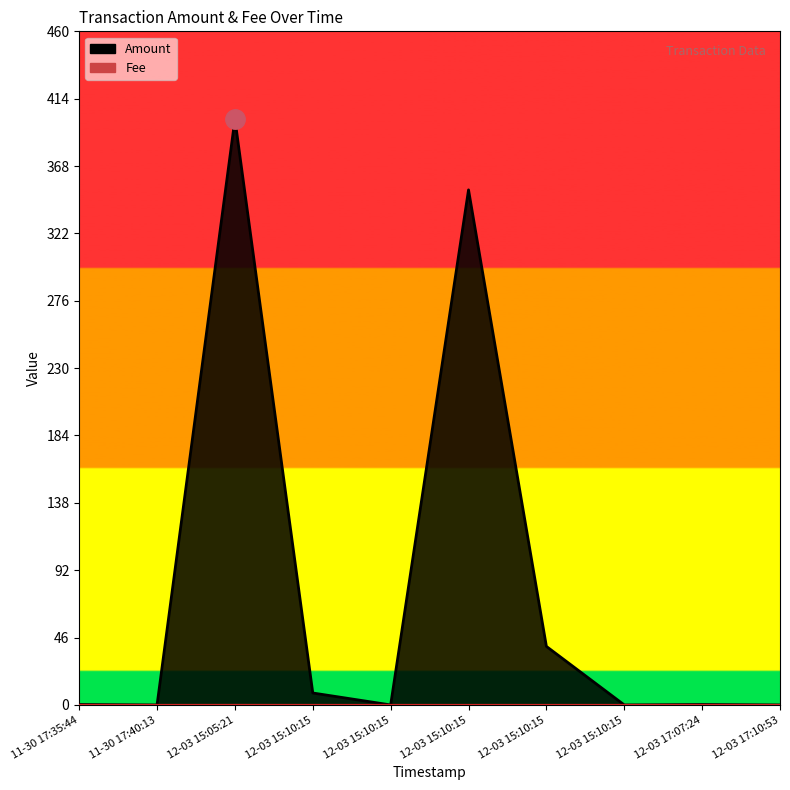

What is the average value of the Amount series?

80.1